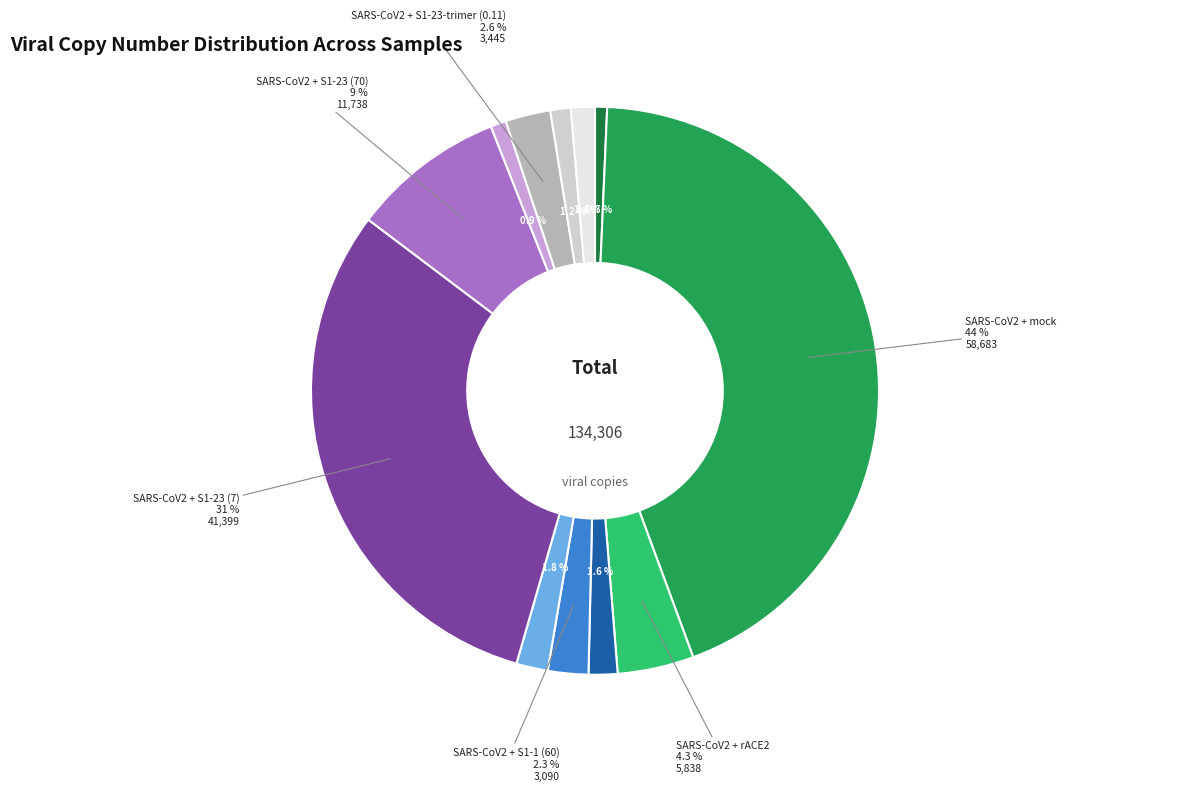

Does any single category account for the majority?

No